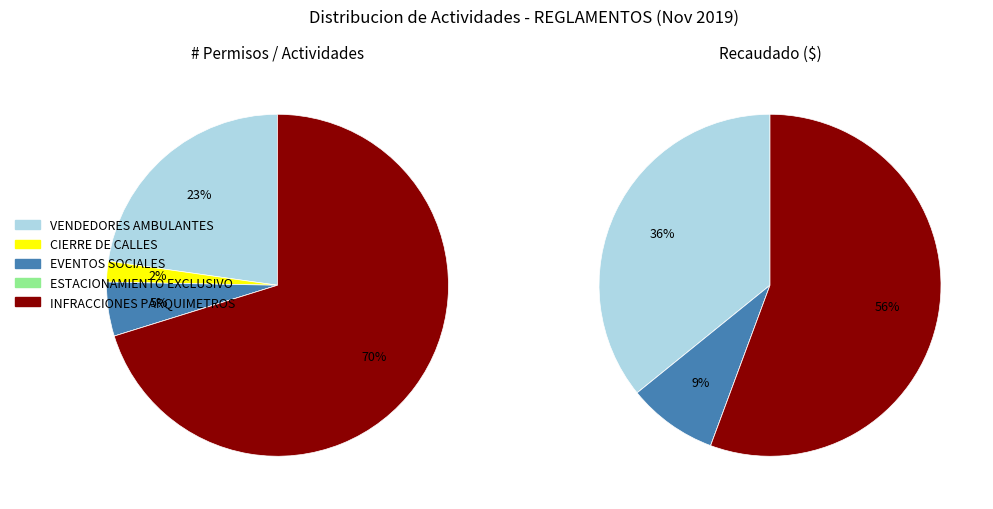

Is INSPECCION DE COMERCIOS the majority of the pie?

No